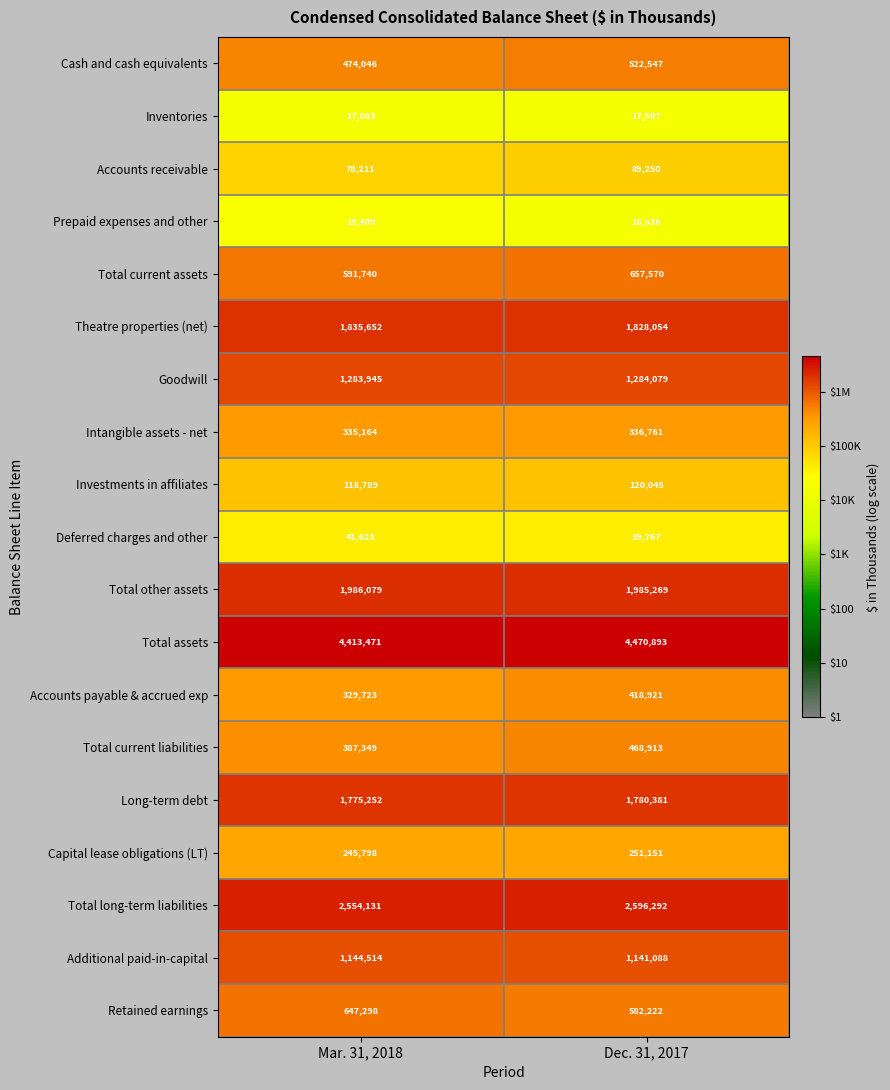

What is the spread (max minus min) of values at Dec. 31, 2017?

4454357